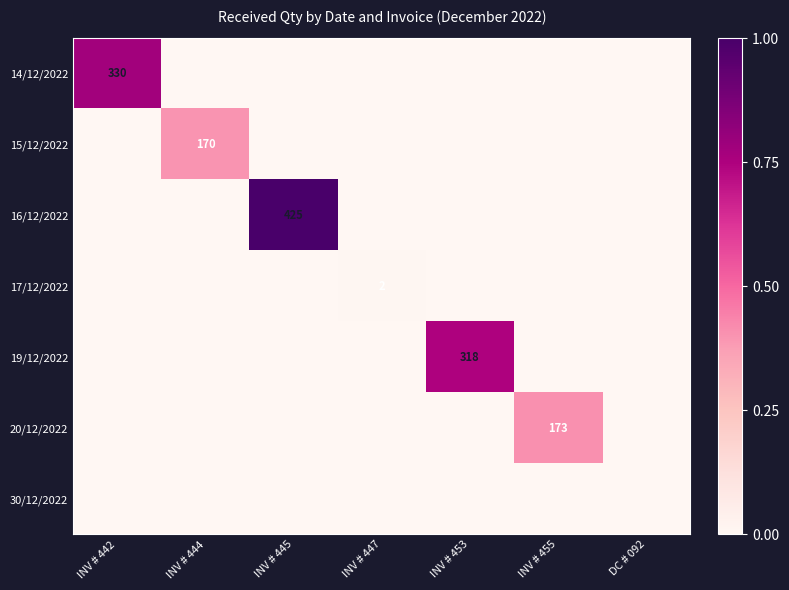

True or false: 20/12/2022 has a value of 94 at INV # 455.

False